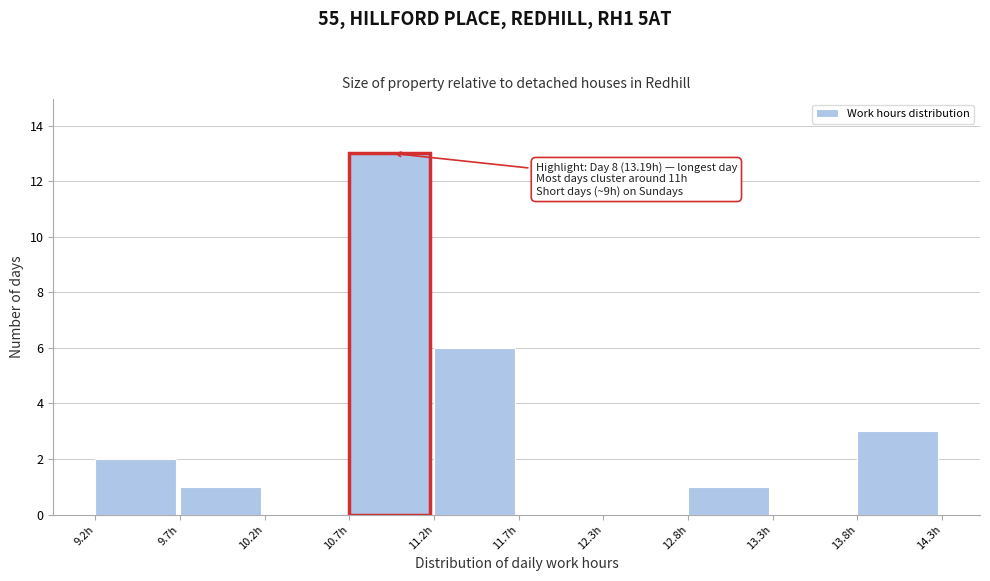

Over which range of the x-axis is the bar tallest?

10.7 to 11.2